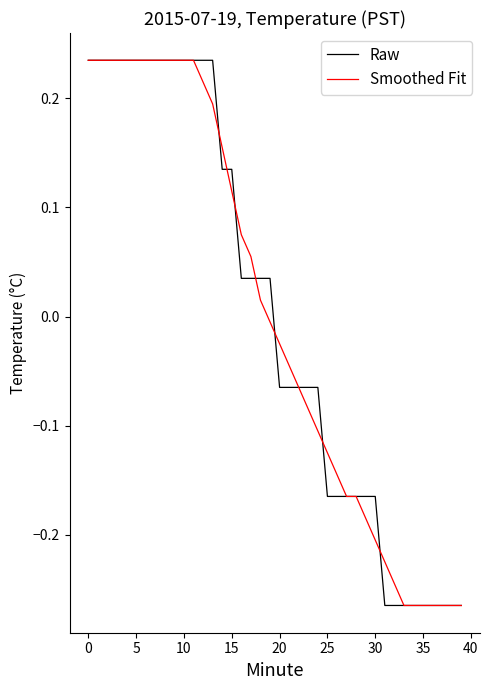

What are all the series names shown in the legend?

Raw, Smoothed Fit